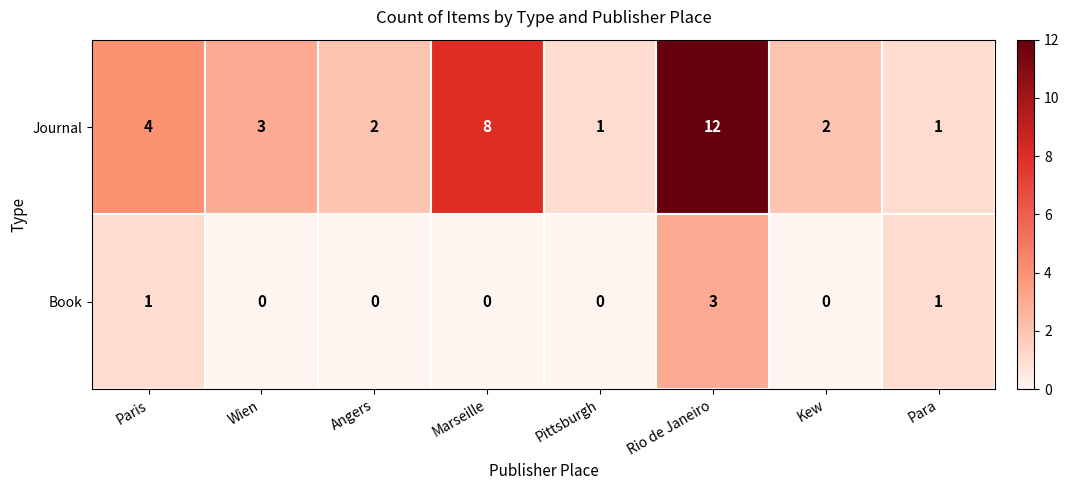

At Rio de Janeiro, list the series in order from largest to smallest.

Journal, Book